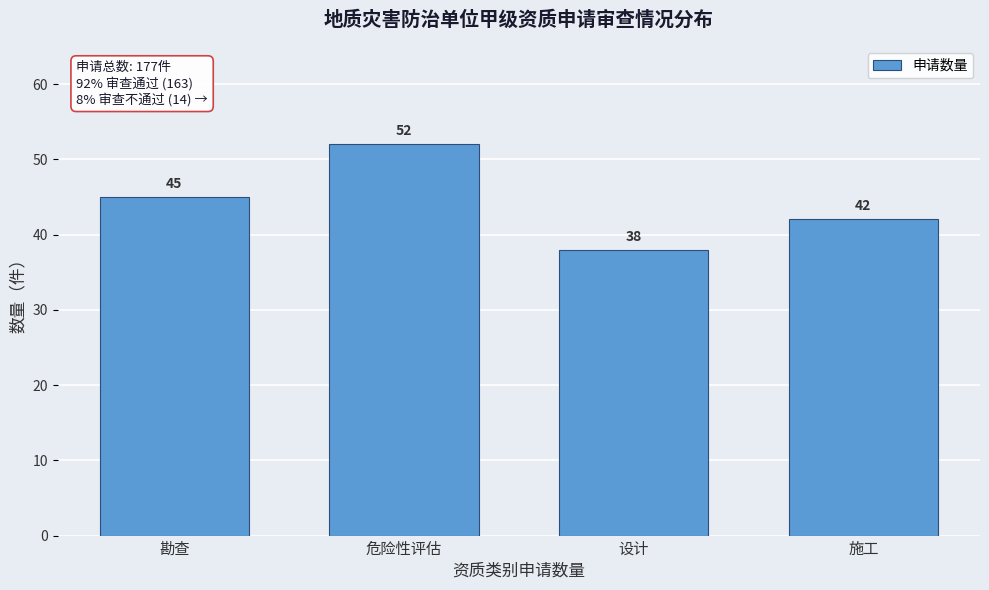

Reading left to right, extract all data points from this chart.

勘查=45	危险性评估=52	设计=38	施工=42